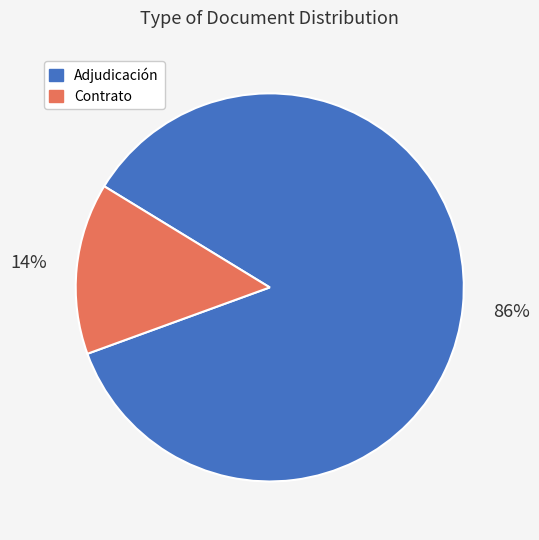

Count the number of slices in the pie.

2